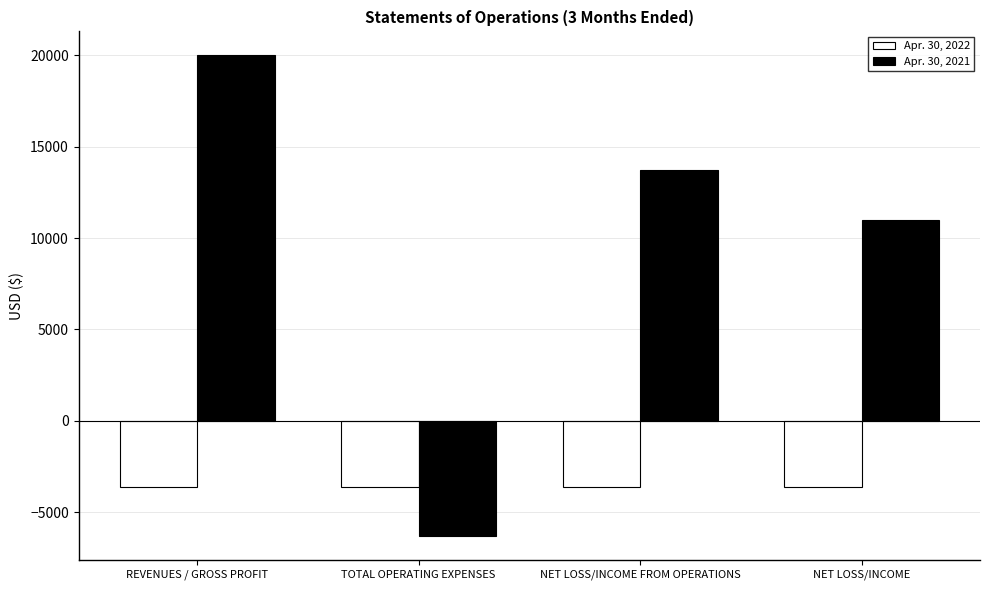

List the series in order of their peak value, highest first.

Apr. 30, 2021, Apr. 30, 2022